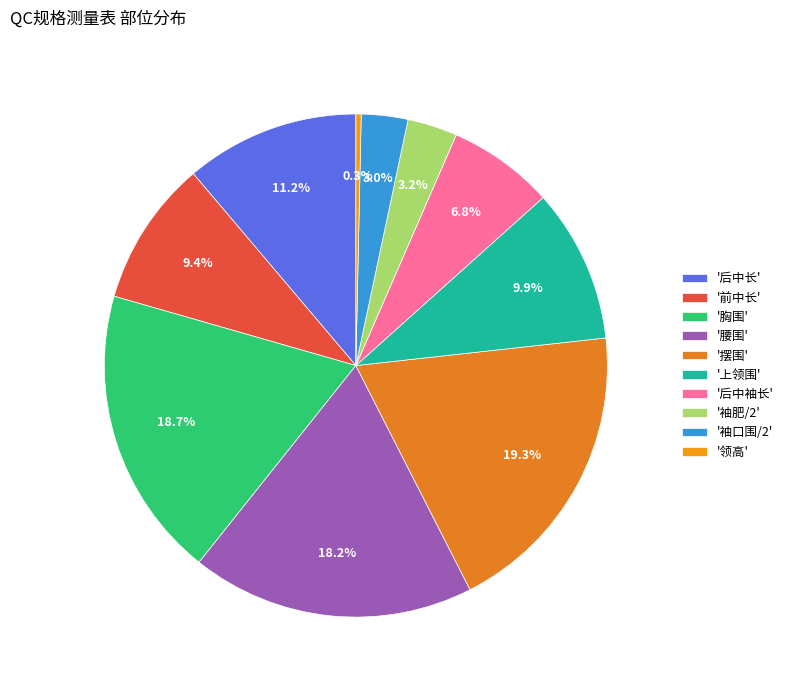

Which slice is the smallest?

'领高'